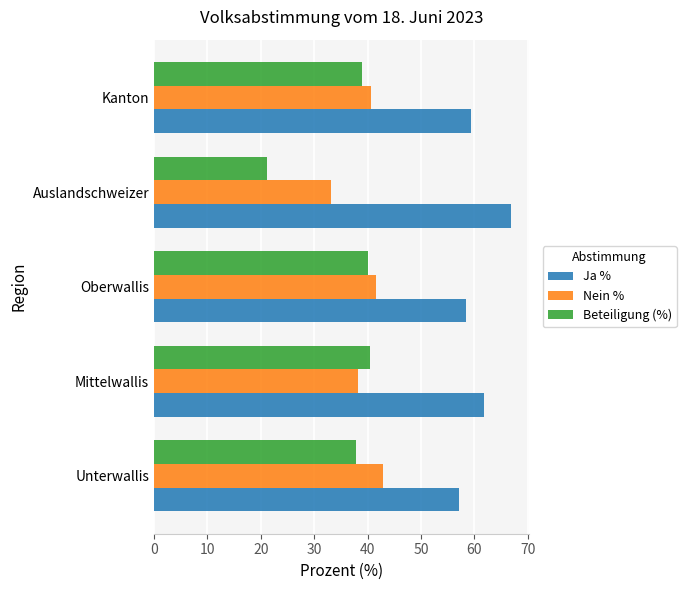

Is it true that Ja % equals 96.4 at Kanton?

False